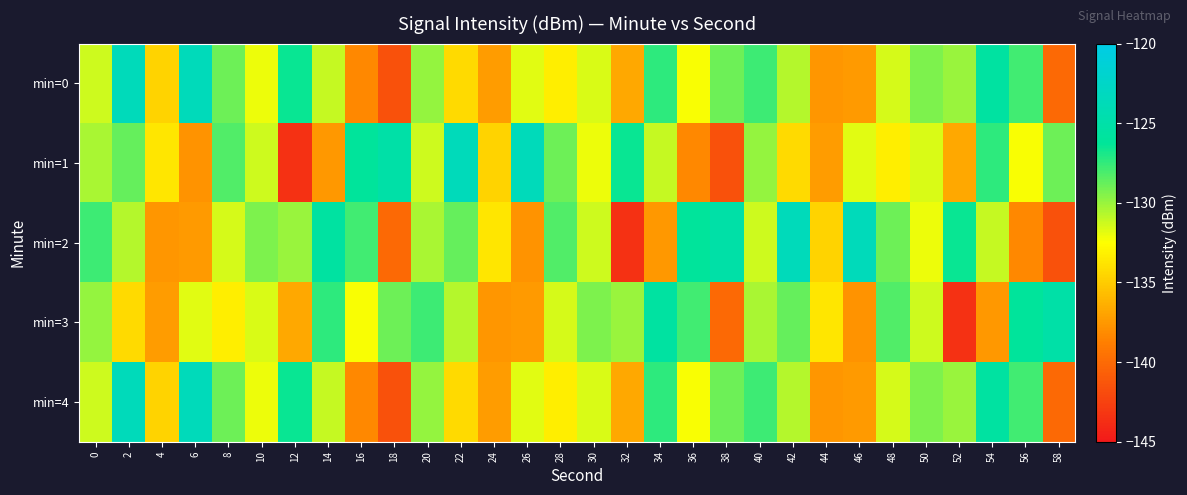

Reading right to left, what are all the values shown in this chart?

min=0: 58=-140.0	56=-127.8	54=-125.6	52=-130.0	50=-129.3	48=-131.4	46=-137.4	44=-137.6	42=-130.7	40=-127.8	38=-128.9	36=-132.4	34=-127.4	32=-136.8	30=-131.6	28=-133.3	26=-131.8	24=-137.3	22=-134.3	20=-130.0	18=-141.6	16=-138.3	14=-131.1	12=-126.5	10=-132.1	8=-128.9	6=-123.6	4=-134.6	2=-123.6	0=-131.3
min=1: 58=-128.9	56=-132.4	54=-127.4	52=-136.8	50=-131.6	48=-133.3	46=-131.8	44=-137.3	42=-134.3	40=-130.0	38=-141.6	36=-138.3	34=-131.1	32=-126.5	30=-132.1	28=-128.9	26=-123.6	24=-134.6	22=-123.6	20=-131.3	18=-125.2	16=-126.1	14=-137.6	12=-143.5	10=-131.3	8=-128.2	6=-137.7	4=-133.7	2=-128.7	0=-130.4
min=2: 58=-141.6	56=-138.3	54=-131.1	52=-126.5	50=-132.1	48=-128.9	46=-123.6	44=-134.6	42=-123.6	40=-131.3	38=-125.2	36=-126.1	34=-137.6	32=-143.5	30=-131.3	28=-128.2	26=-137.7	24=-133.7	22=-128.7	20=-130.4	18=-140.0	16=-127.8	14=-125.6	12=-130.0	10=-129.3	8=-131.4	6=-137.4	4=-137.6	2=-130.7	0=-127.8
min=3: 58=-125.2	56=-126.1	54=-137.6	52=-143.5	50=-131.3	48=-128.2	46=-137.7	44=-133.7	42=-128.7	40=-130.4	38=-140.0	36=-127.8	34=-125.6	32=-130.0	30=-129.3	28=-131.4	26=-137.4	24=-137.6	22=-130.7	20=-127.8	18=-128.9	16=-132.4	14=-127.4	12=-136.8	10=-131.6	8=-133.3	6=-131.8	4=-137.3	2=-134.3	0=-130.0
min=4: 58=-140.0	56=-127.8	54=-125.6	52=-130.0	50=-129.3	48=-131.4	46=-137.4	44=-137.6	42=-130.7	40=-127.8	38=-128.9	36=-132.4	34=-127.4	32=-136.8	30=-131.6	28=-133.3	26=-131.8	24=-137.3	22=-134.3	20=-130.0	18=-141.6	16=-138.3	14=-131.1	12=-126.5	10=-132.1	8=-128.9	6=-123.6	4=-134.6	2=-123.6	0=-131.3